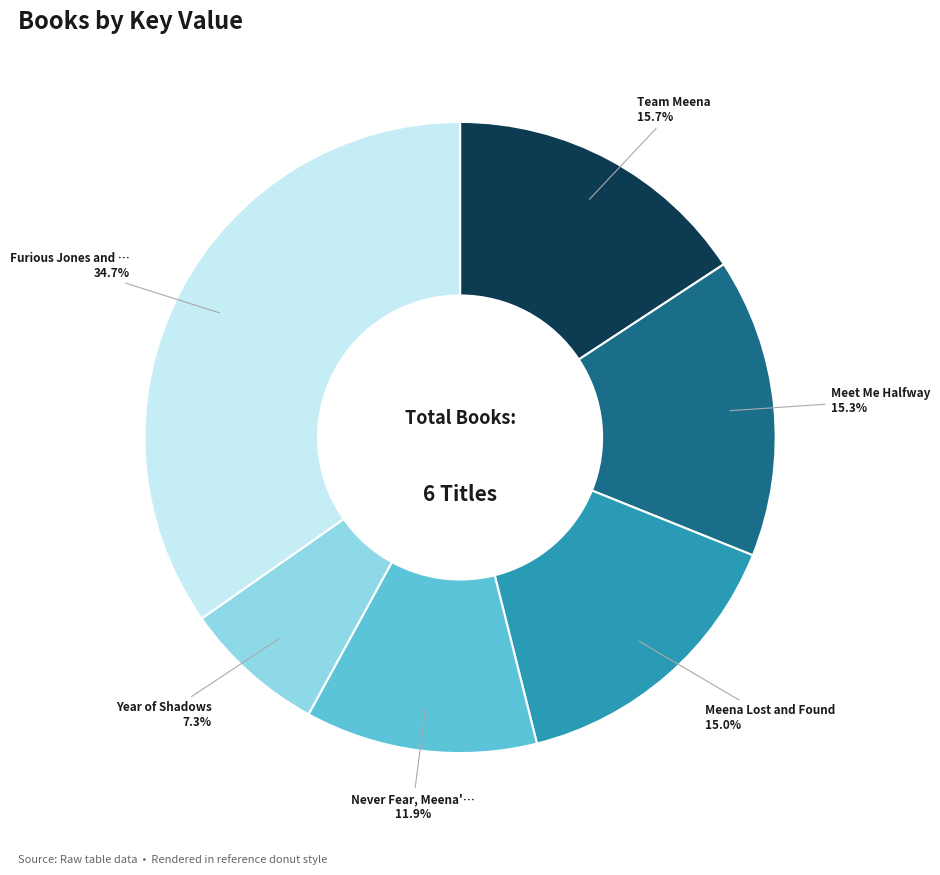

Does any single category account for the majority?

No